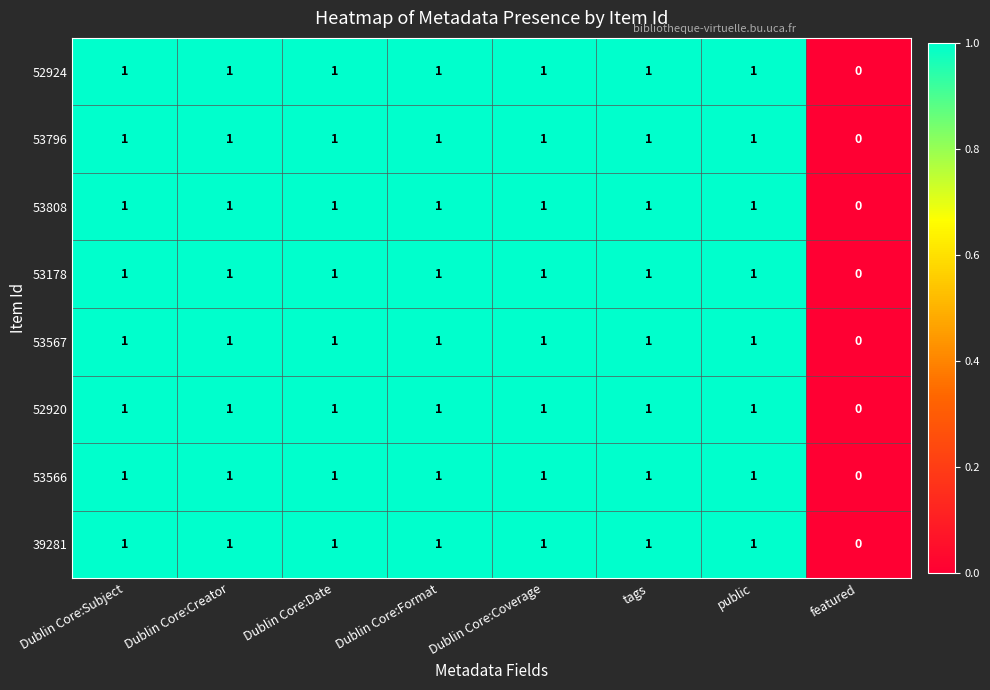

Where is 53808 nearest to the value 0?

featured